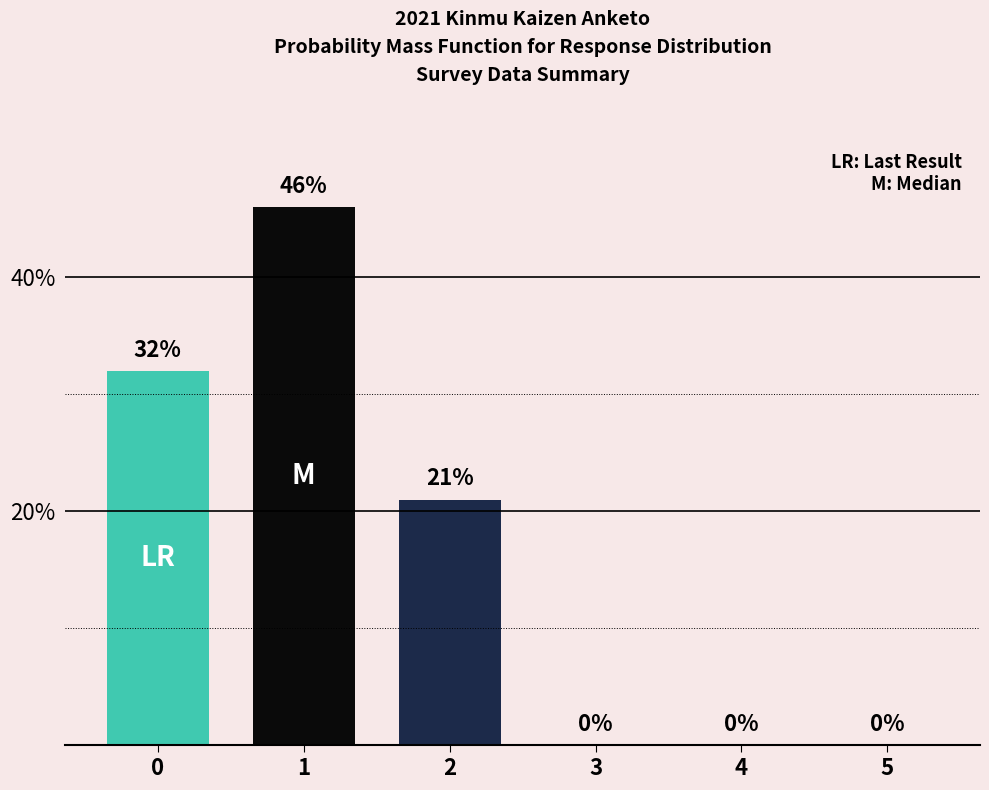

What is the change in value from 2 to 3?

-21